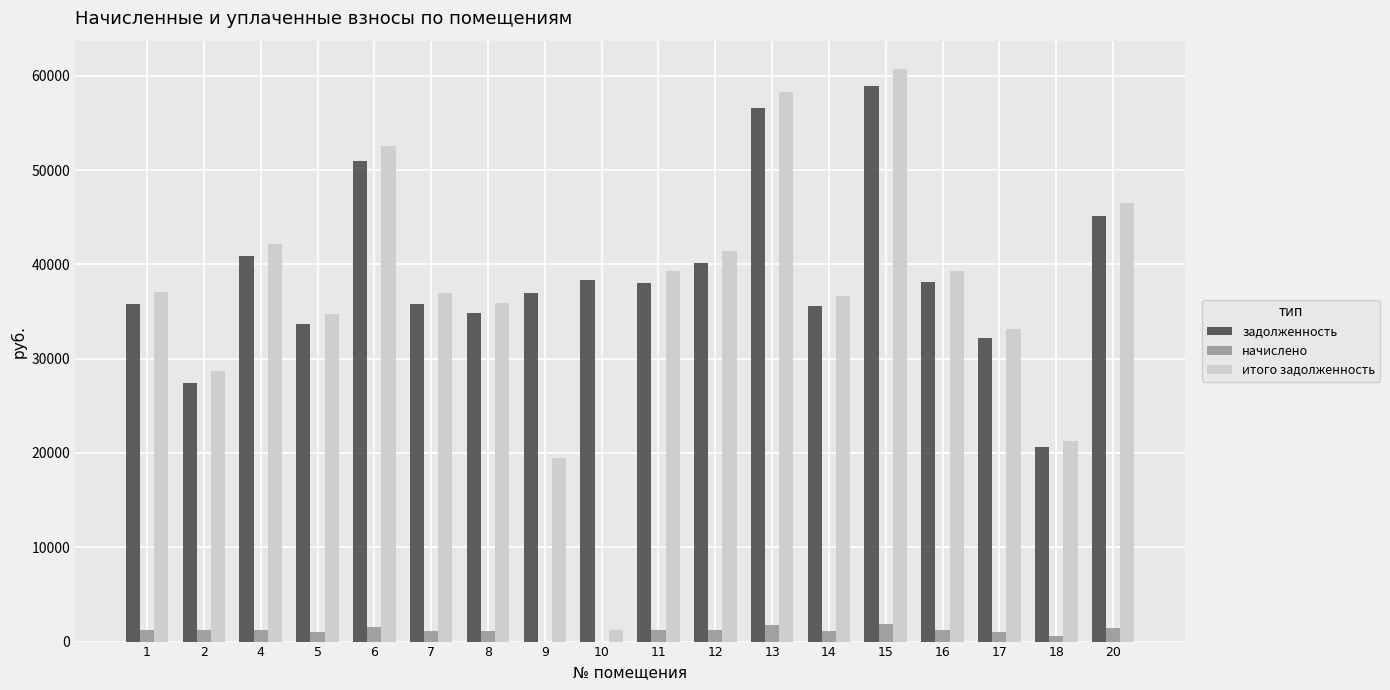

What is the sum of all начислено values?

19778.6